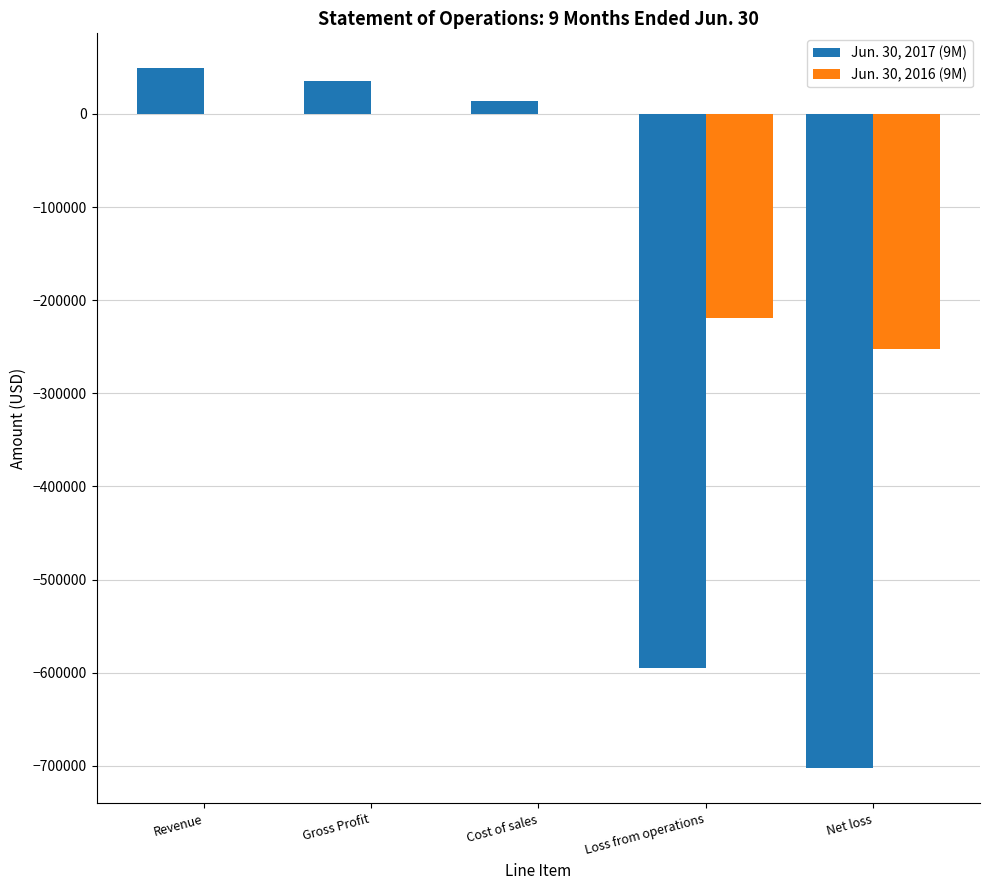

What is the greatest value displayed?

48990